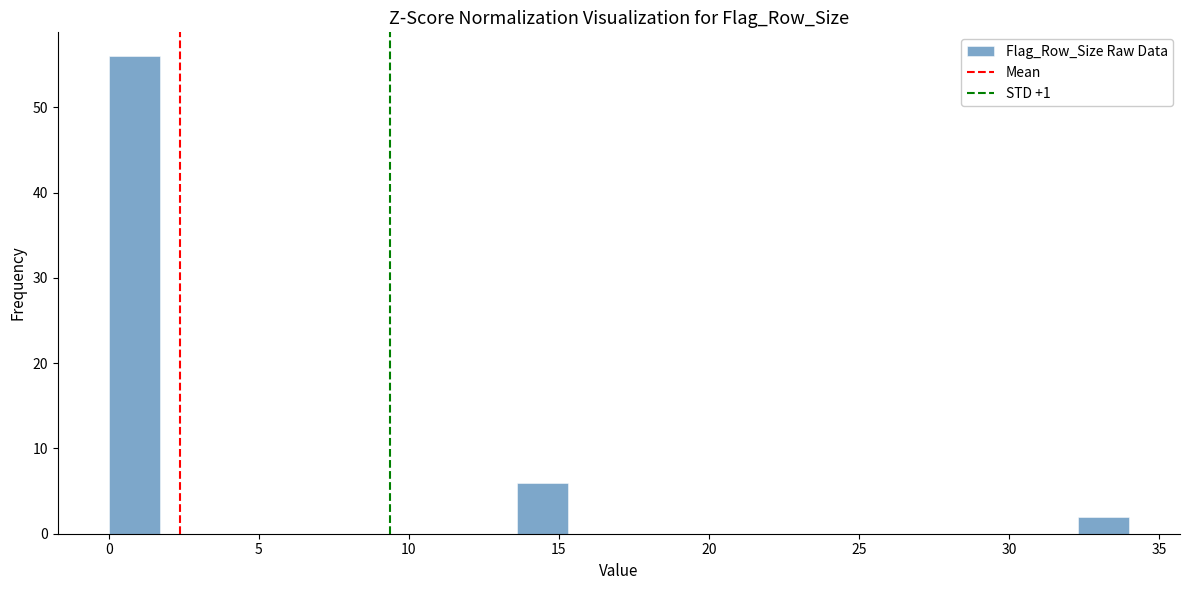

Read against the x-axis, roughly where is the centre of the tallest bar?

1.0